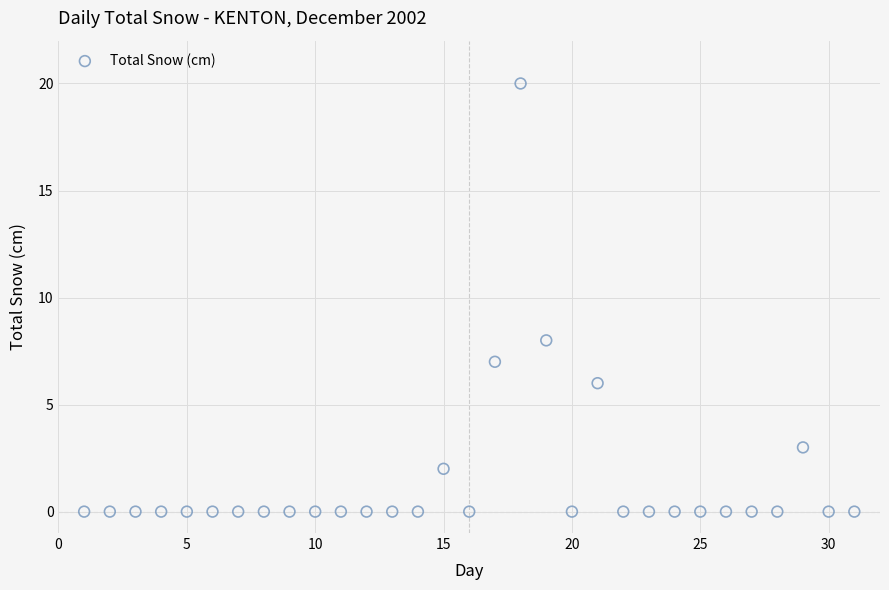

What Y value in the scatter plot is closest to 10?

8